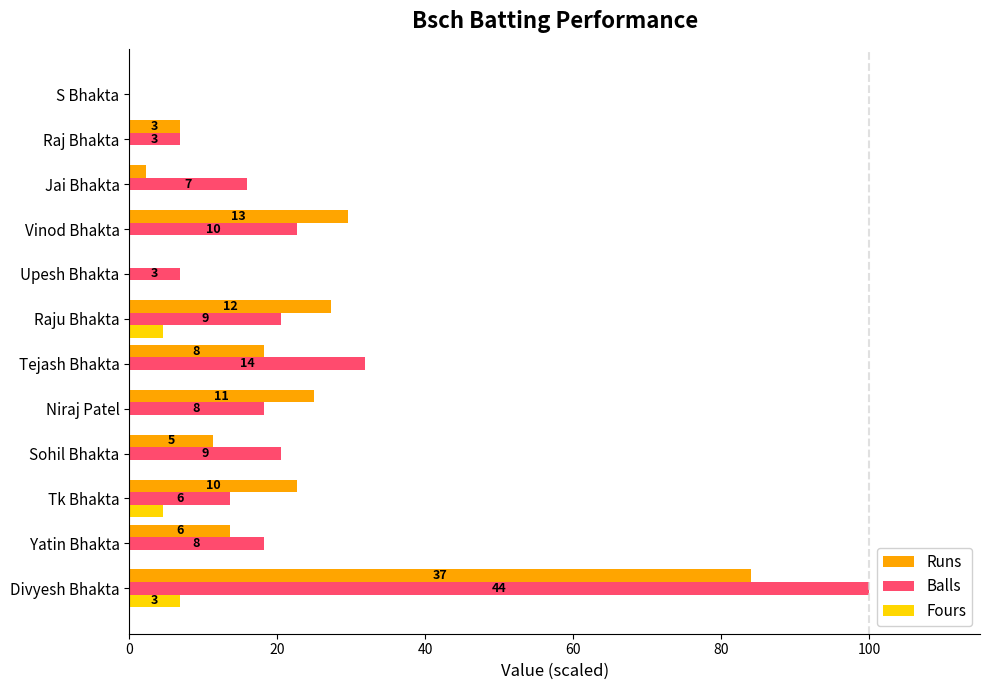

What are all the series names shown in the legend?

Runs, Balls, Fours